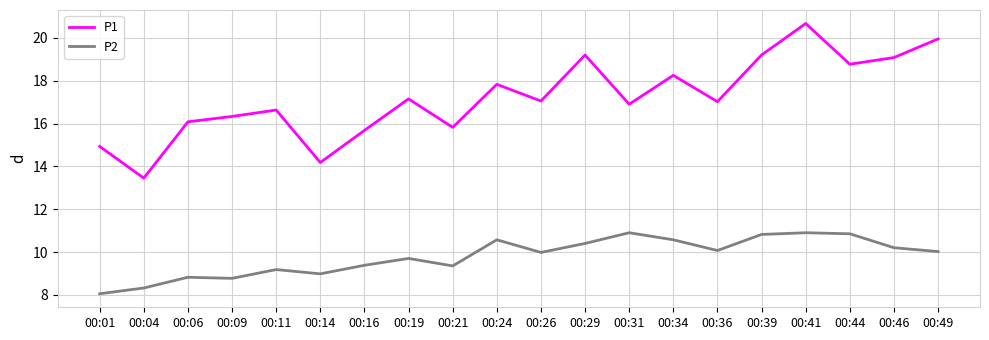

How many lines are shown in the chart?

2